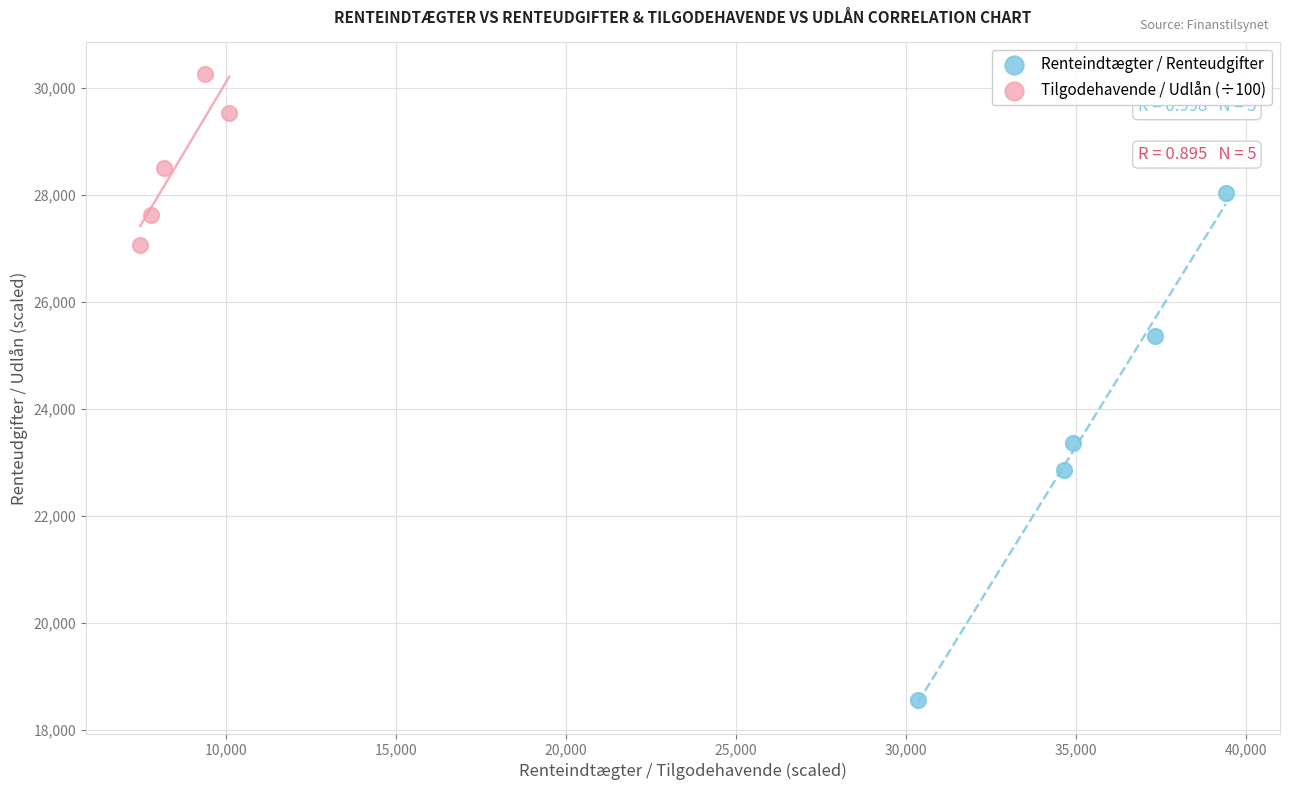

Which series contains the lowest Y value?

Renteindtægter / Renteudgifter